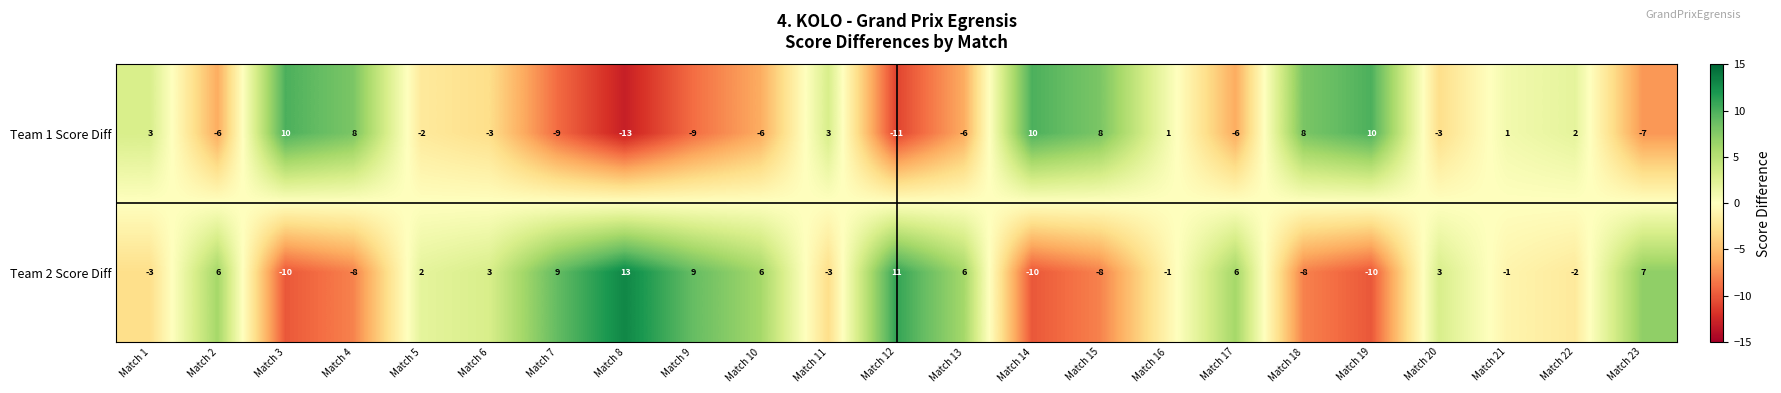

Which label corresponds to the largest value in the chart?

Match 8